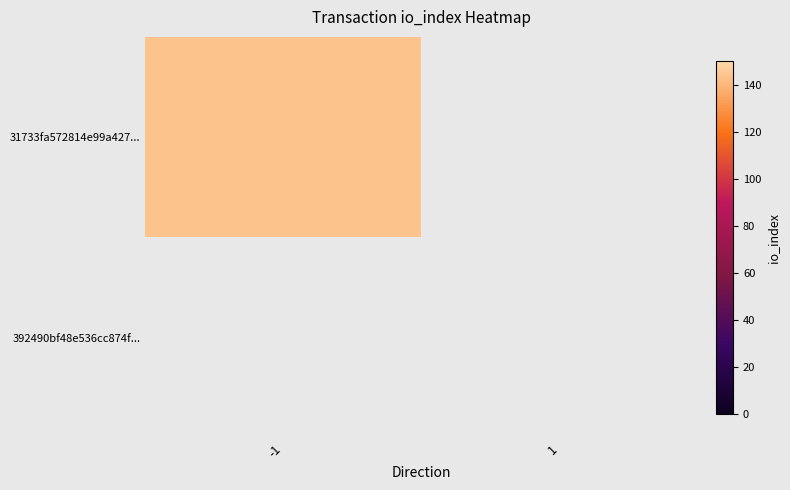

Between 1 and -1, which is larger?

-1